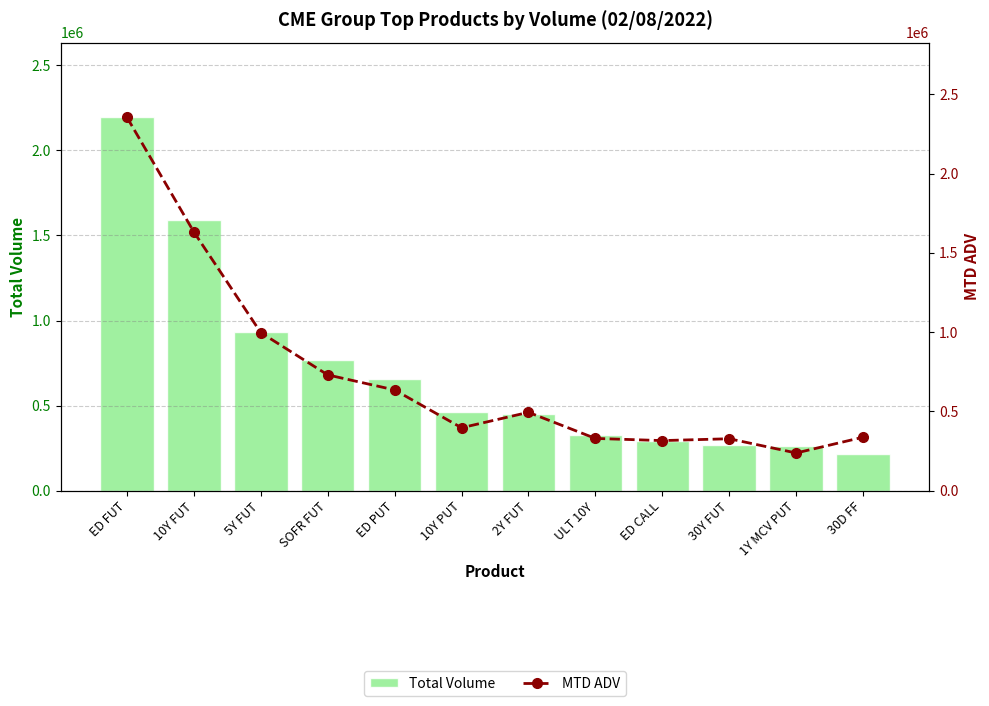

Where is MTD ADV nearest to the value 1296444?

5Y FUT